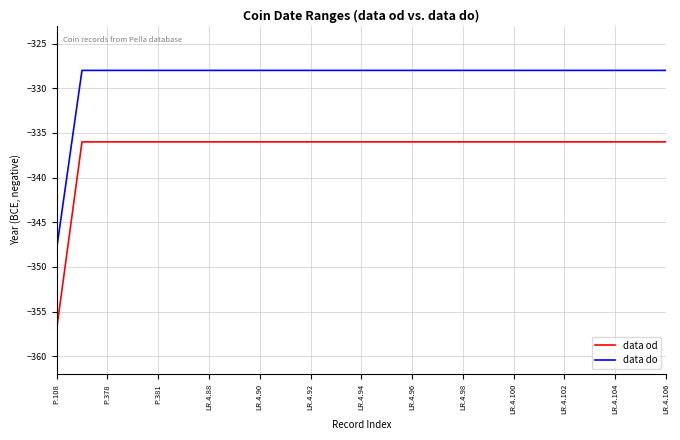

Does the chart display data point markers on the line(s)?

No